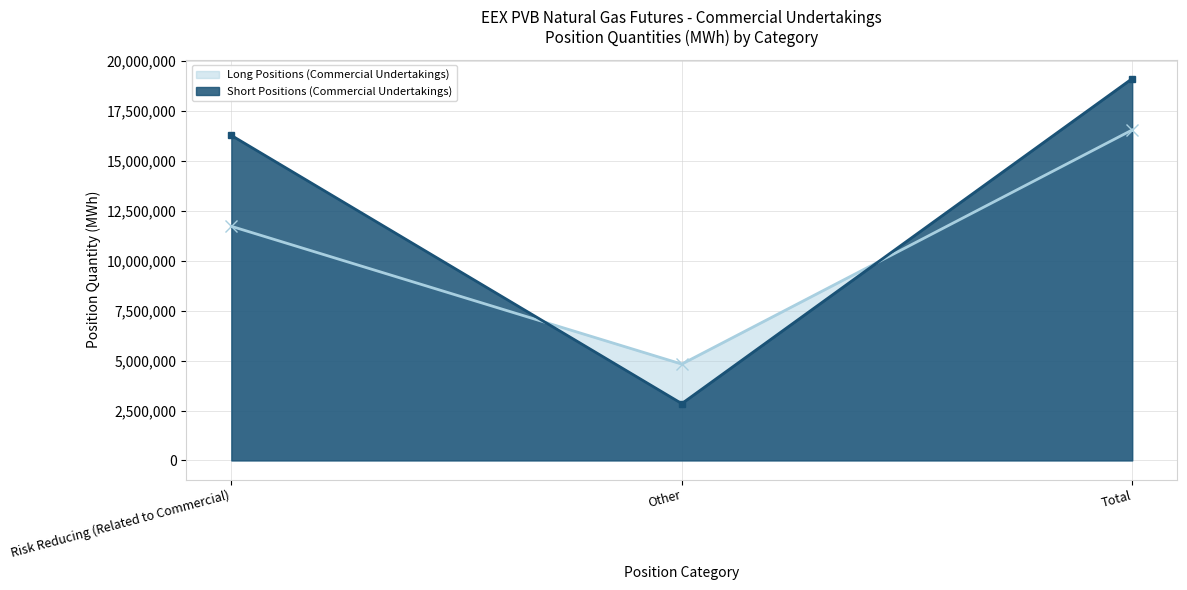

How many distinct data groups are displayed?

2